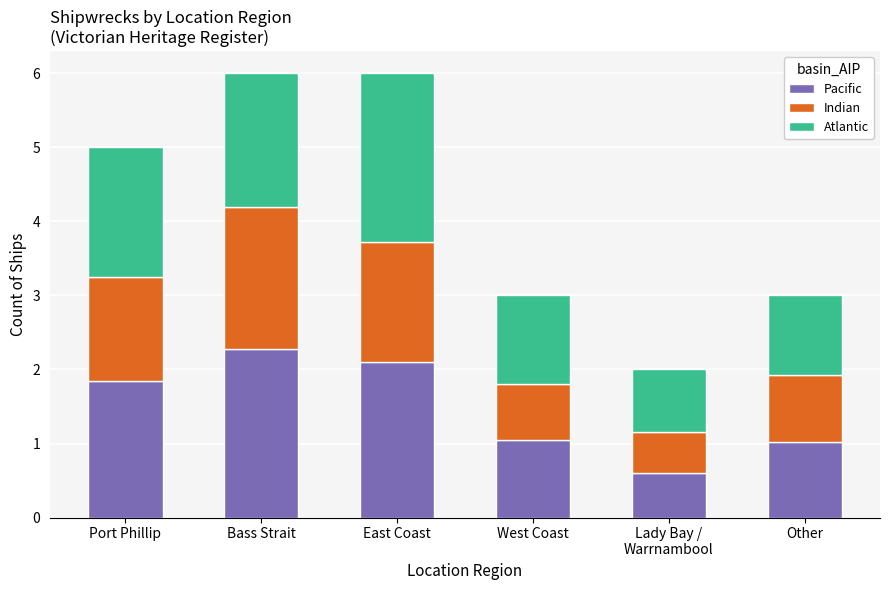

What is the minimum value for Pacific?

0.6